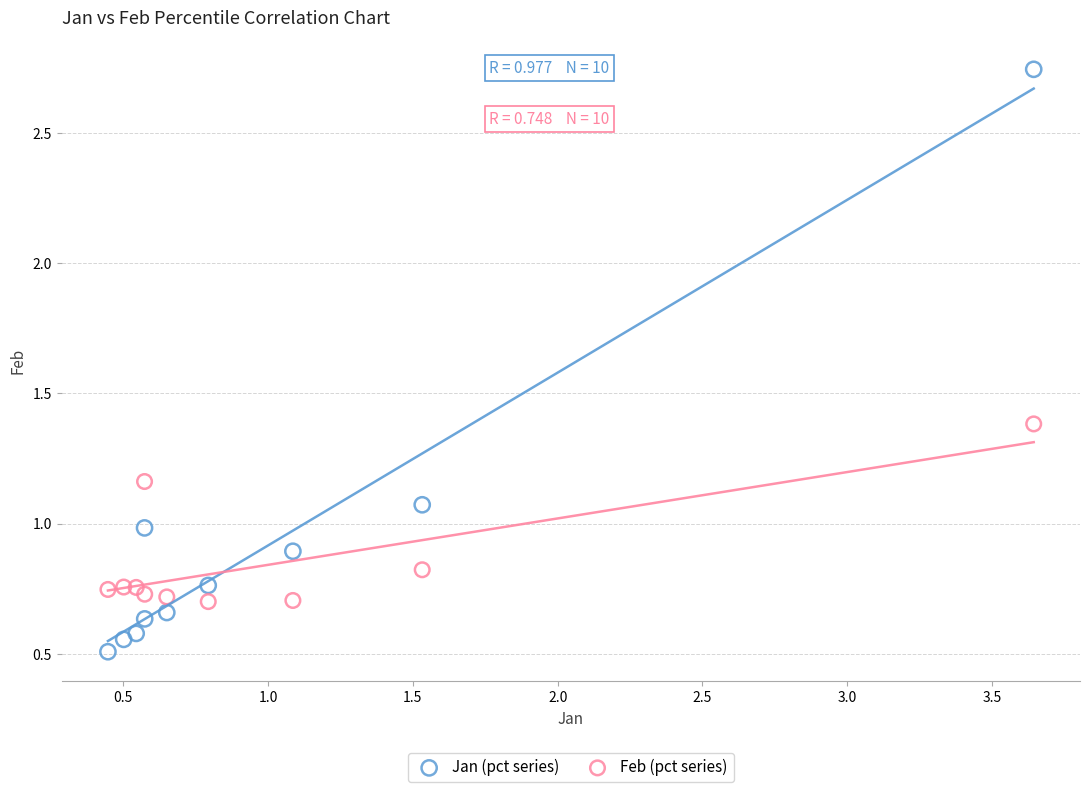

What are all the series names shown in the legend?

Jan (pct series), Feb (pct series)